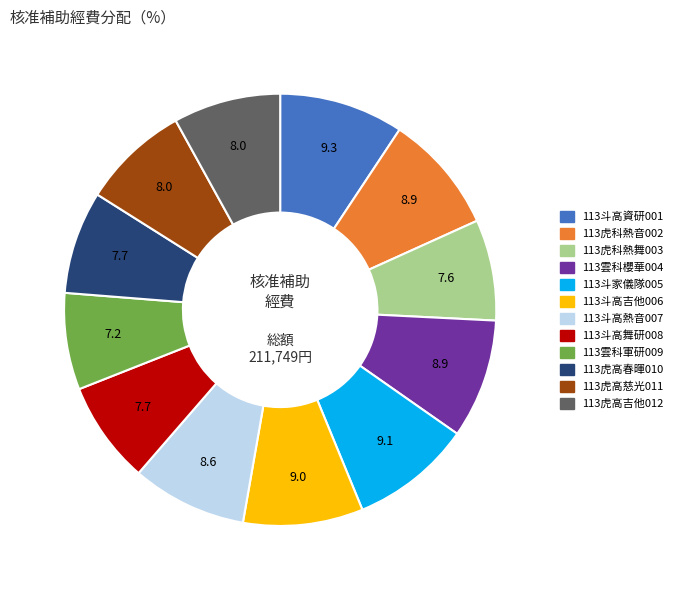

How many slices are in this pie chart?

12